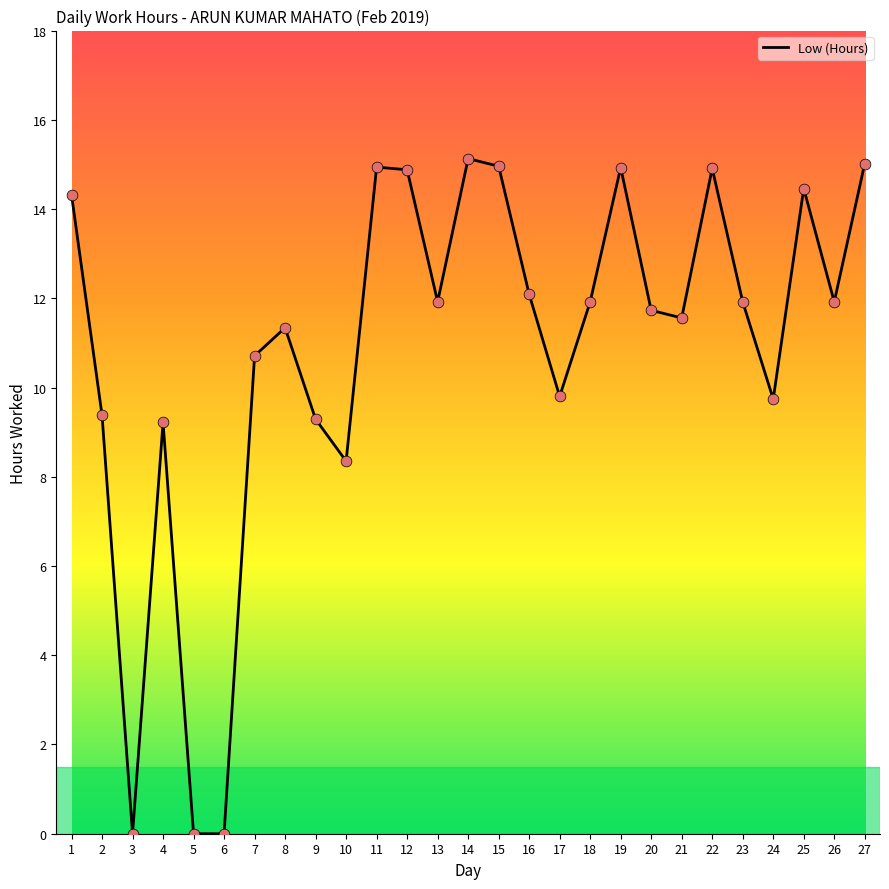

Which has a higher value, 1 or 7?

1